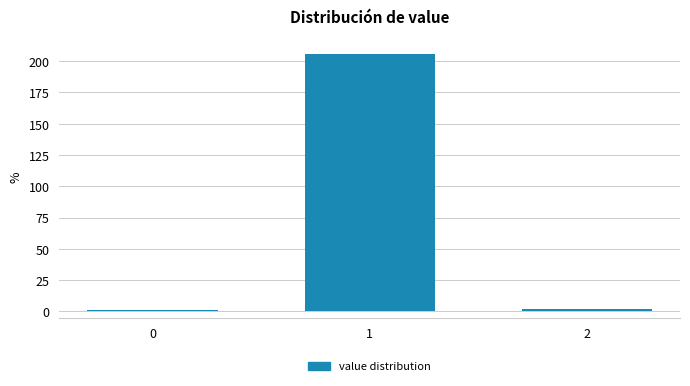

Reading left to right, what are all the values shown in this chart?

1	206	2